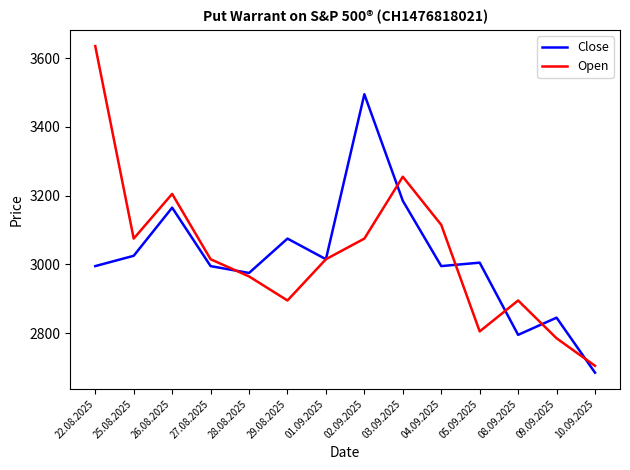

At which category does Open reach its first local valley?

25.08.2025